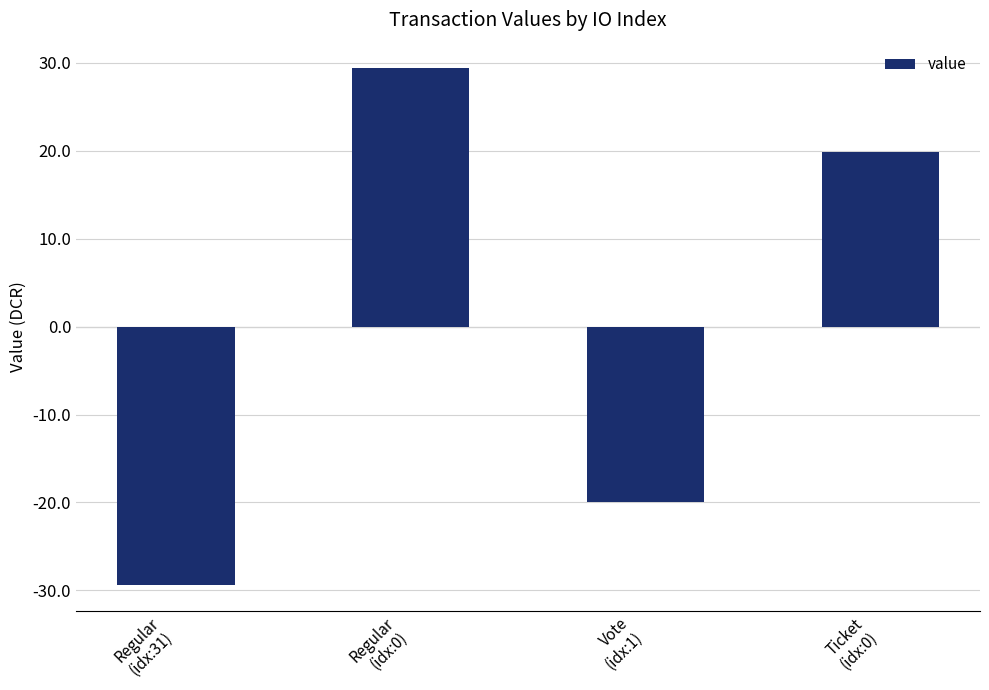

Does the chart contain any negative values?

Yes